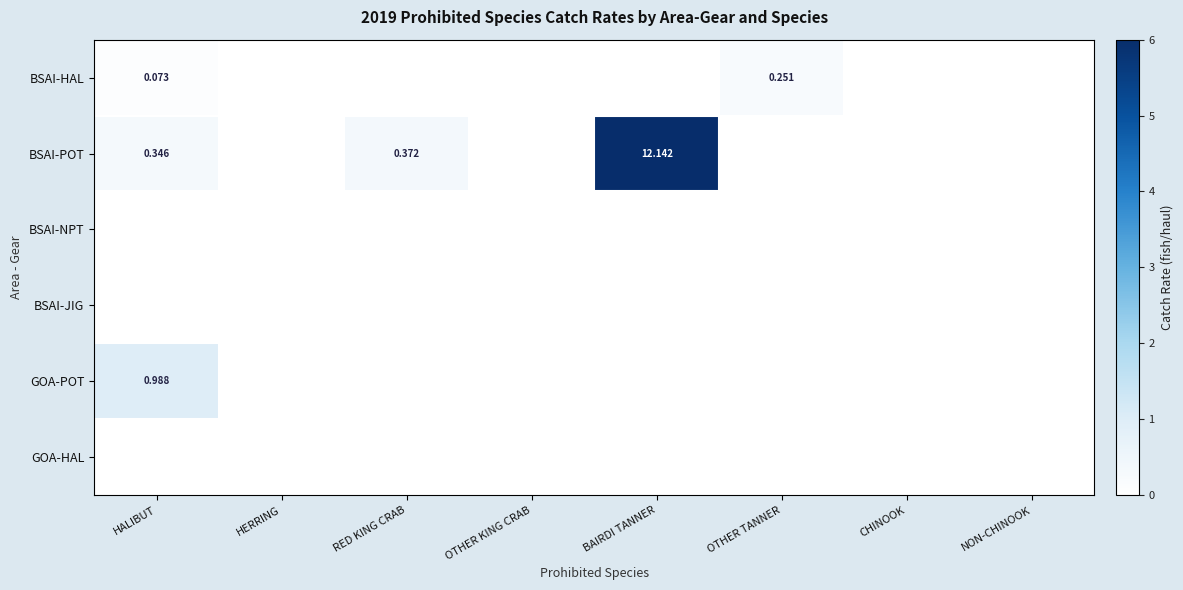

Rank the categories by BSAI-NPT value from lowest to highest.

HALIBUT, HERRING, RED KING CRAB, OTHER KING CRAB, BAIRDI TANNER, OTHER TANNER, CHINOOK, NON-CHINOOK